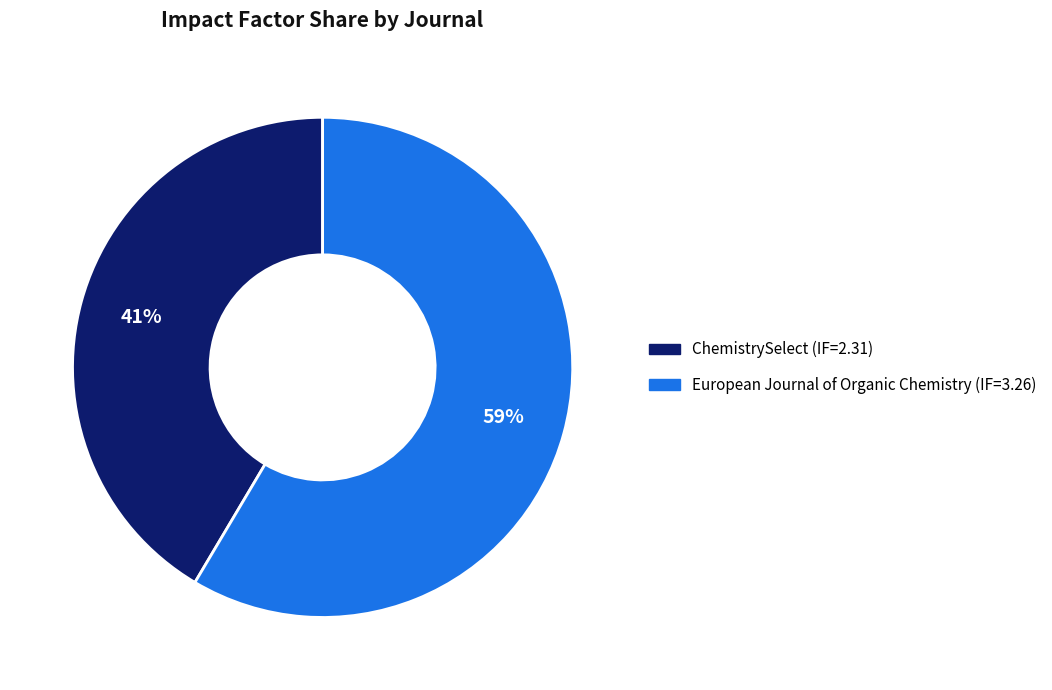

Count the number of slices in the pie.

2